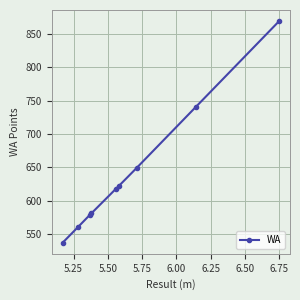

What is the difference between the second highest and second lowest values?

180